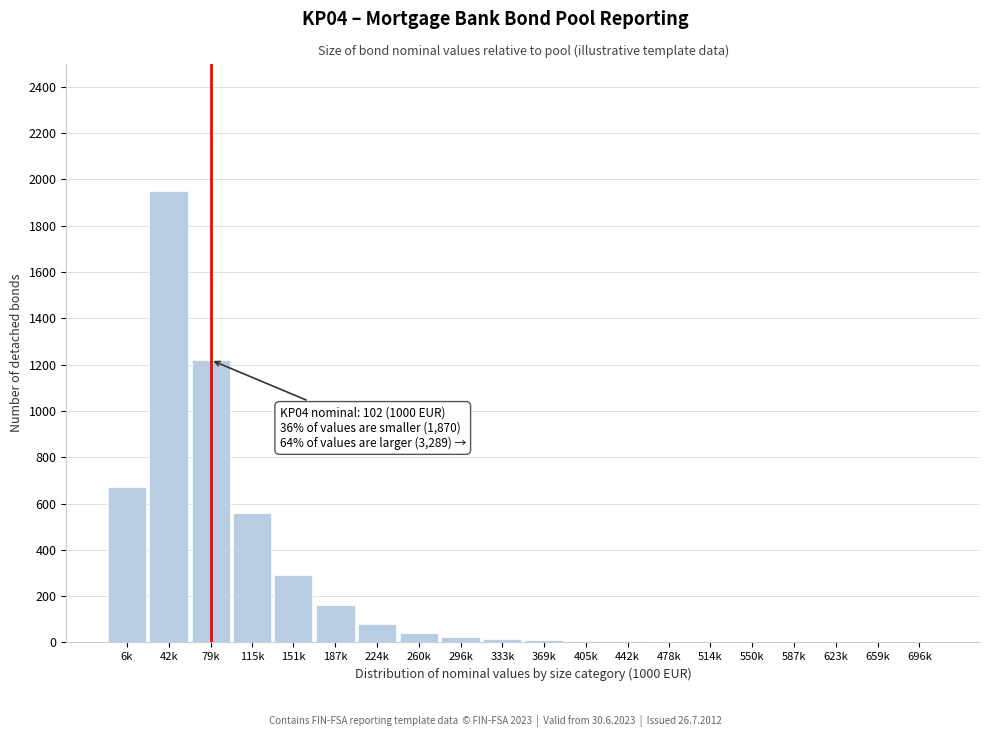

Is it true that the value at 6k is 670?

True